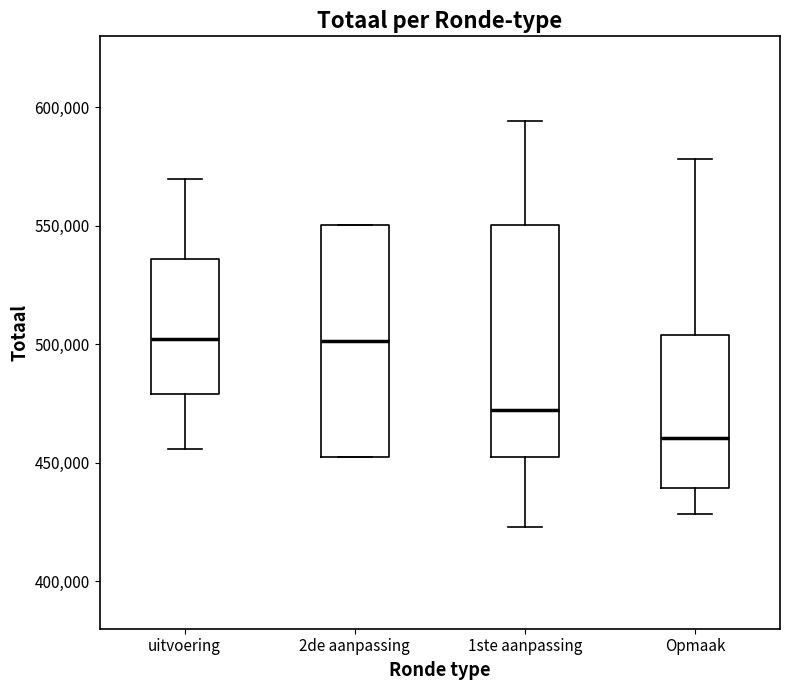

Which box's median line is the lowest?

Opmaak